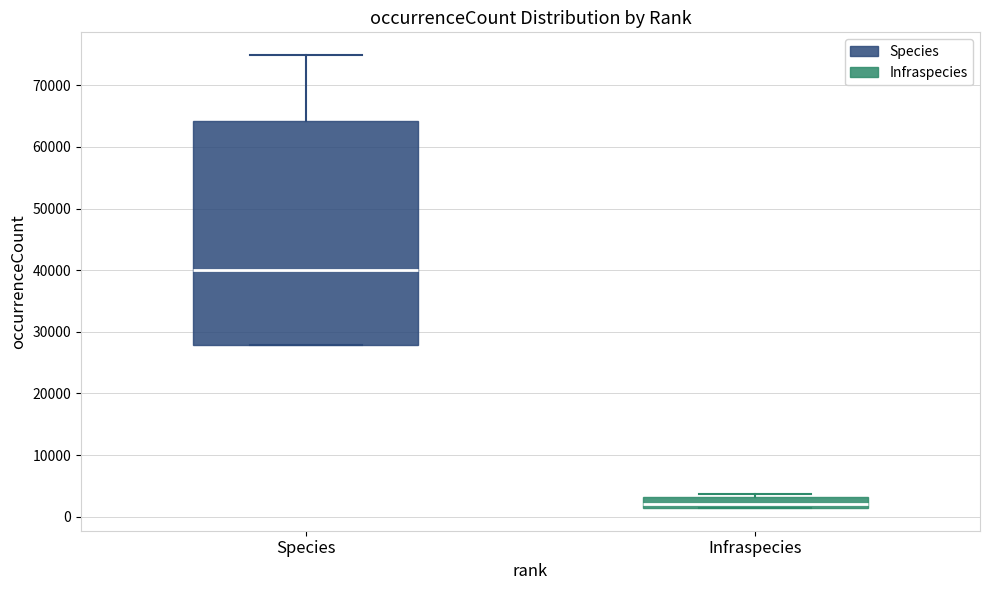

Where is the lower edge of the box for Infraspecies on the y-axis? The values are not printed on the chart, so give them approximately, as read against the axis.

1000